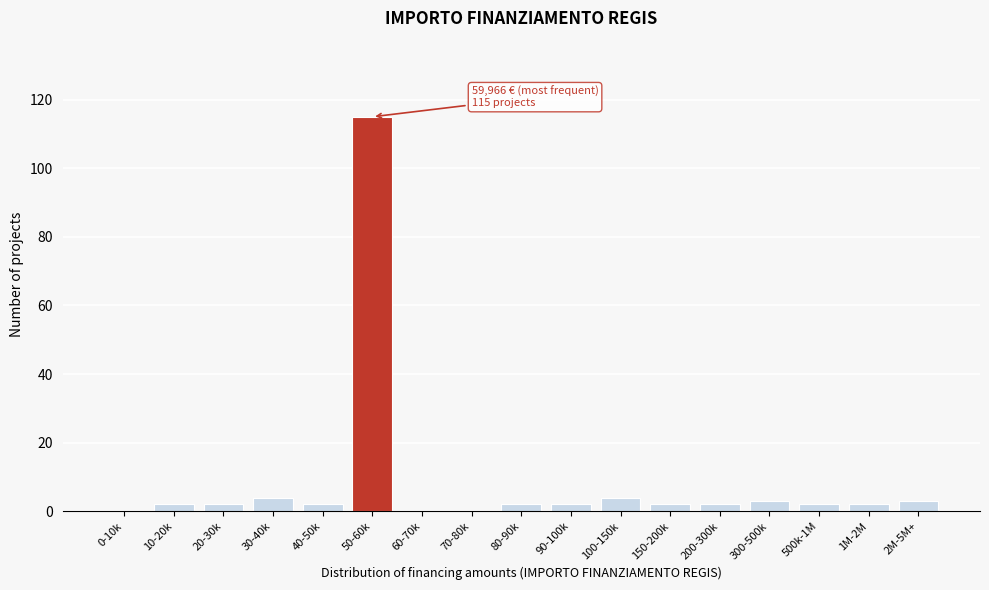

Reading right to left, what are all the values shown in this chart?

2M-5M+=3	1M-2M=2	500k-1M=2	300-500k=3	200-300k=2	150-200k=2	100-150k=4	90-100k=2	80-90k=2	70-80k=0	60-70k=0	50-60k=115	40-50k=2	30-40k=4	20-30k=2	10-20k=2	0-10k=0